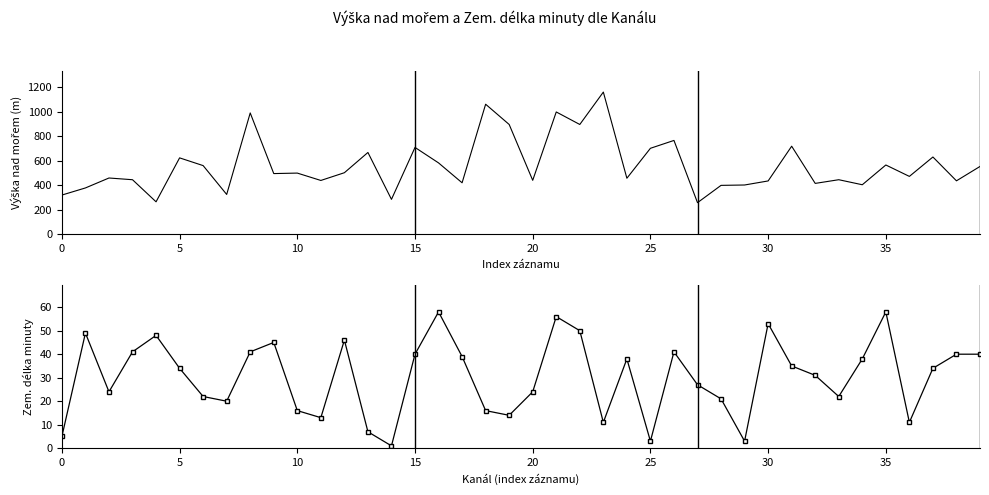

What is the total value across all series at 27?

285